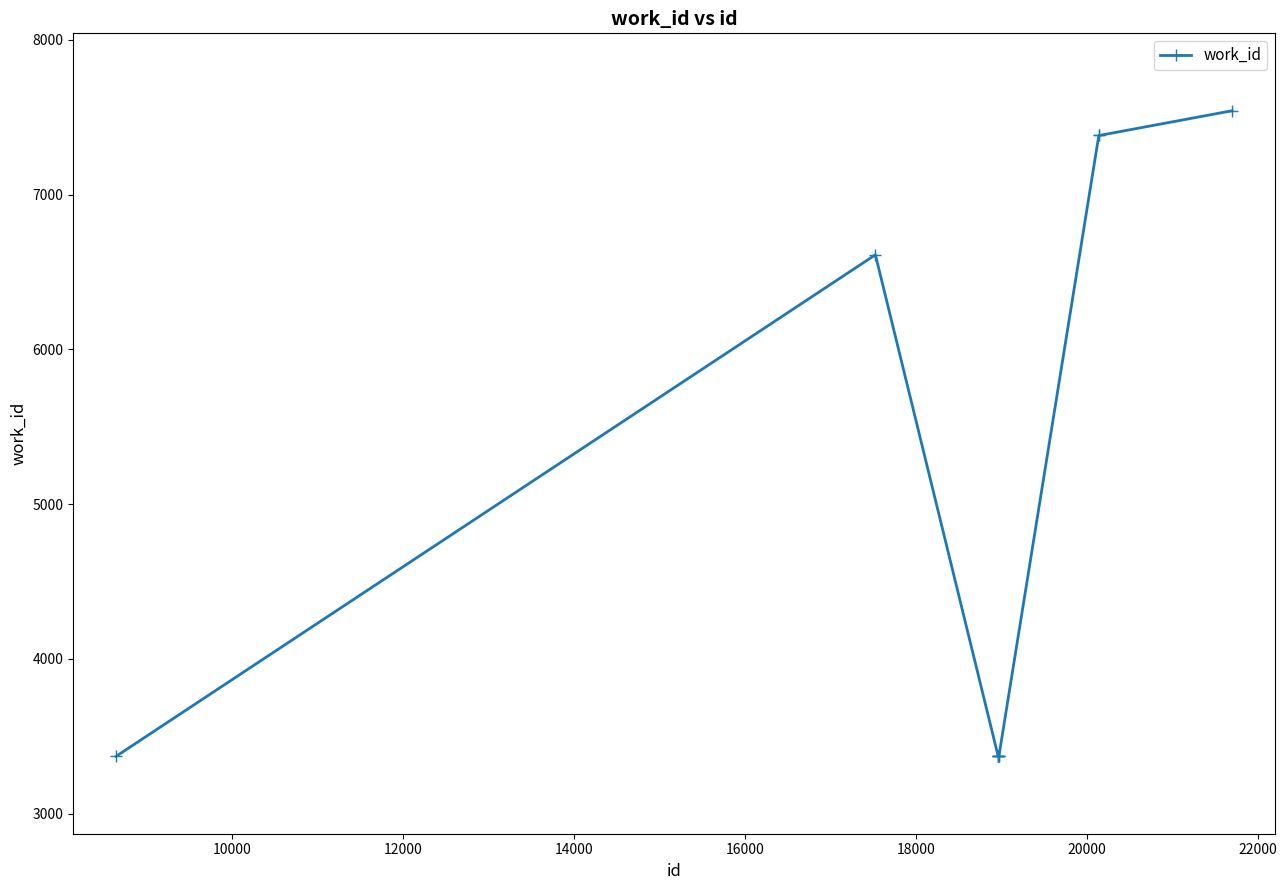

What is the smallest value displayed?

3370